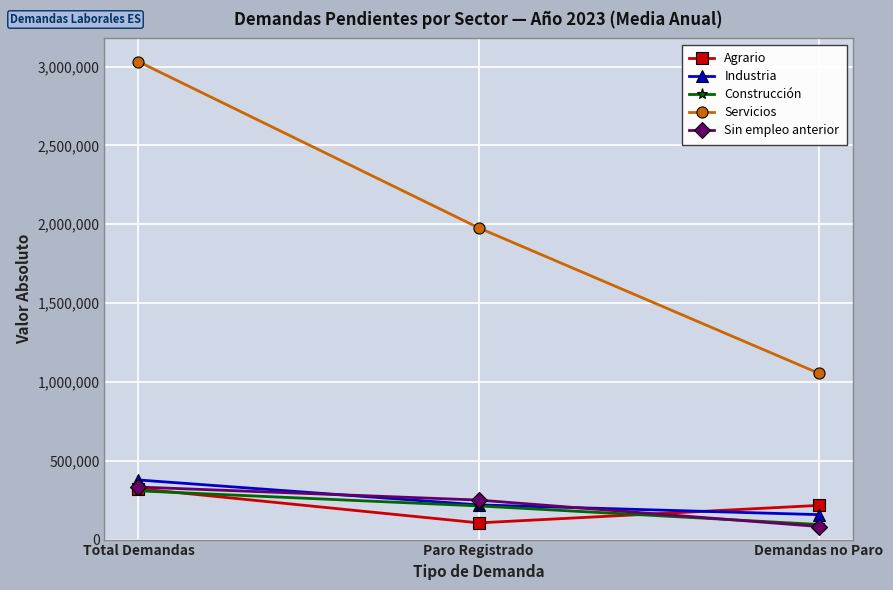

What are all the series names shown in the legend?

Agrario, Industria, Construcción, Servicios, Sin empleo anterior